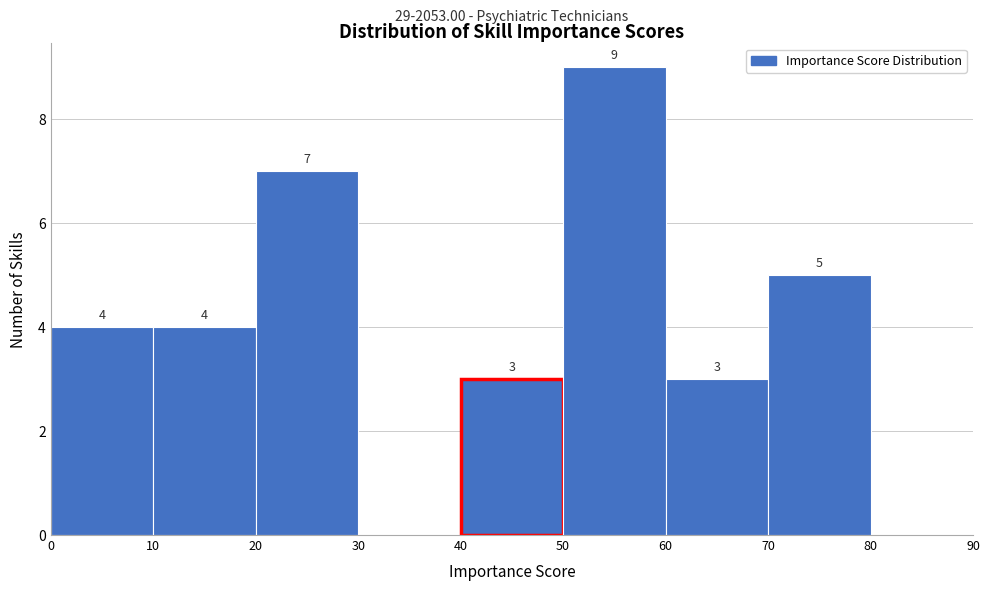

Which range on the x-axis has the tallest bar?

50 to 60